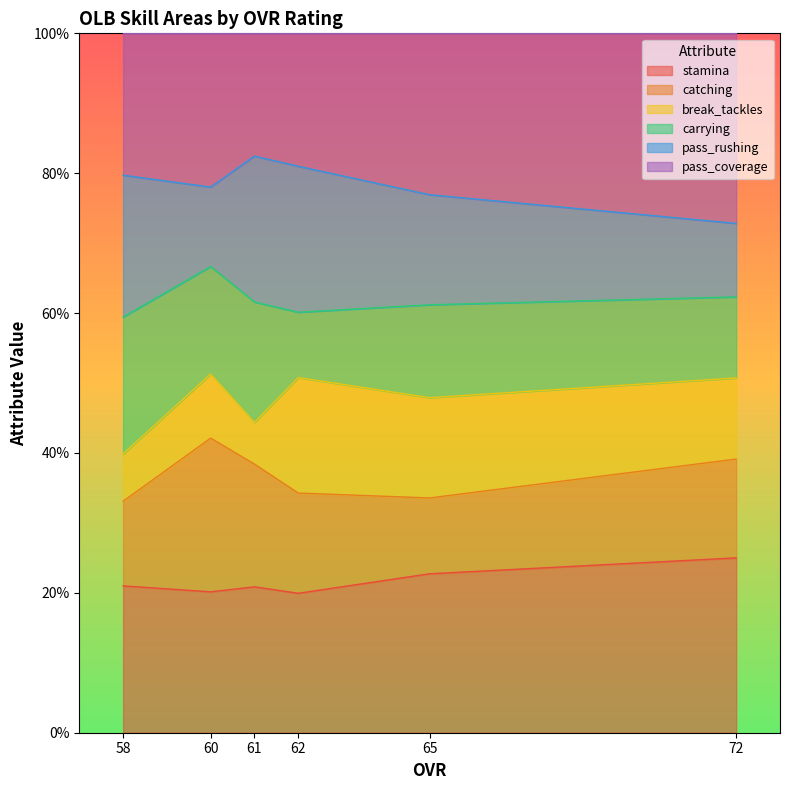

What is the minimum value for stamina?

19.9